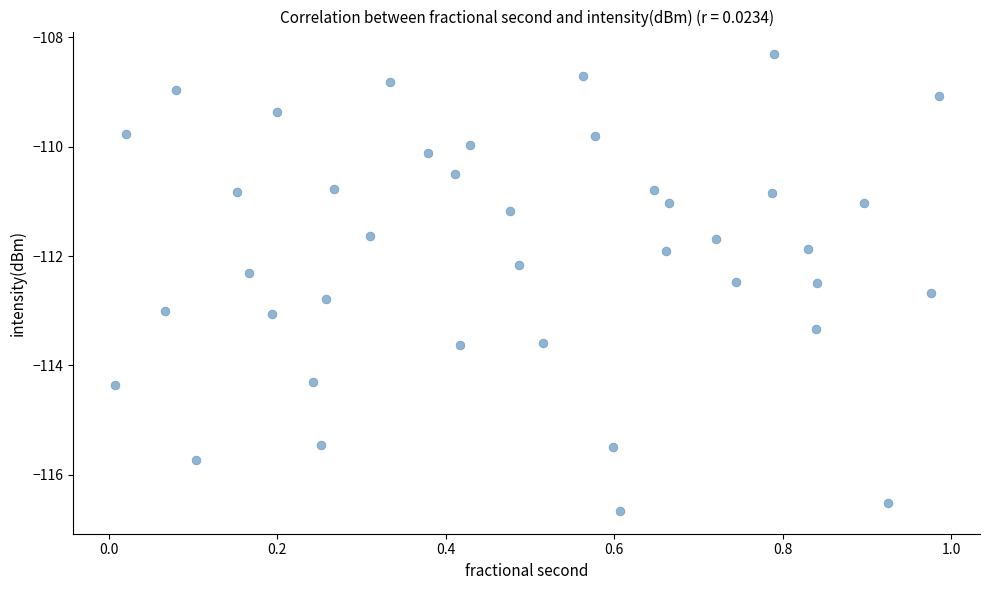

What is the range of X values (max minus min)?

1.0